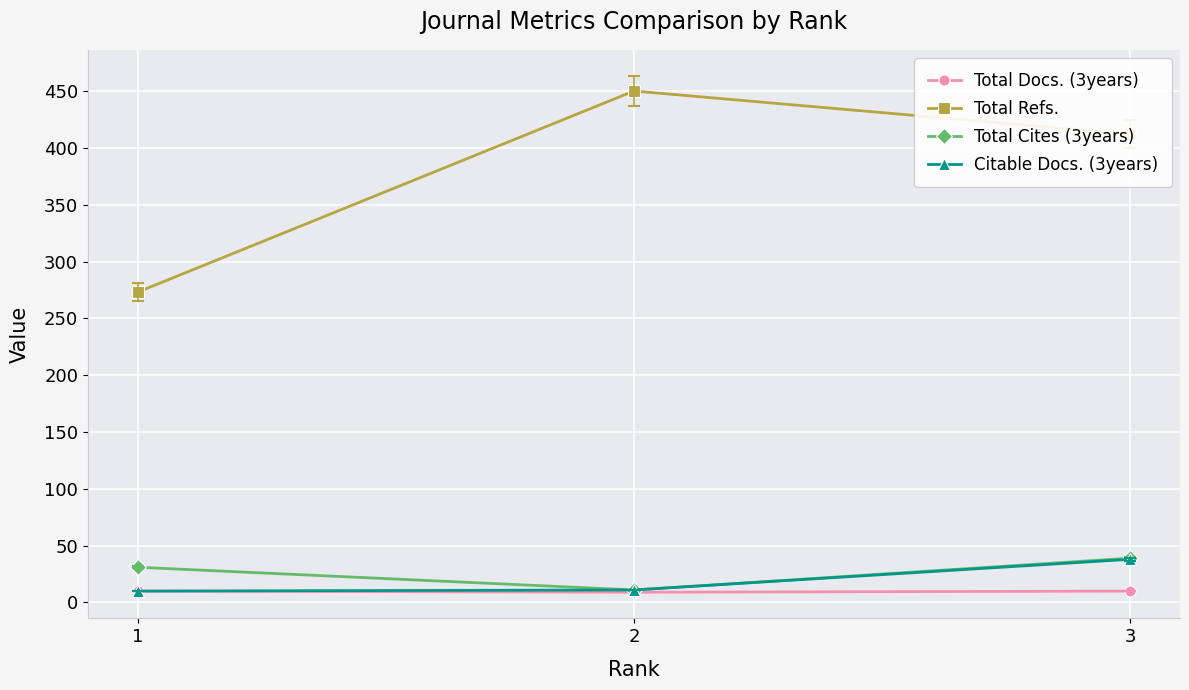

Which series has the widest spread of values?

Total Refs.